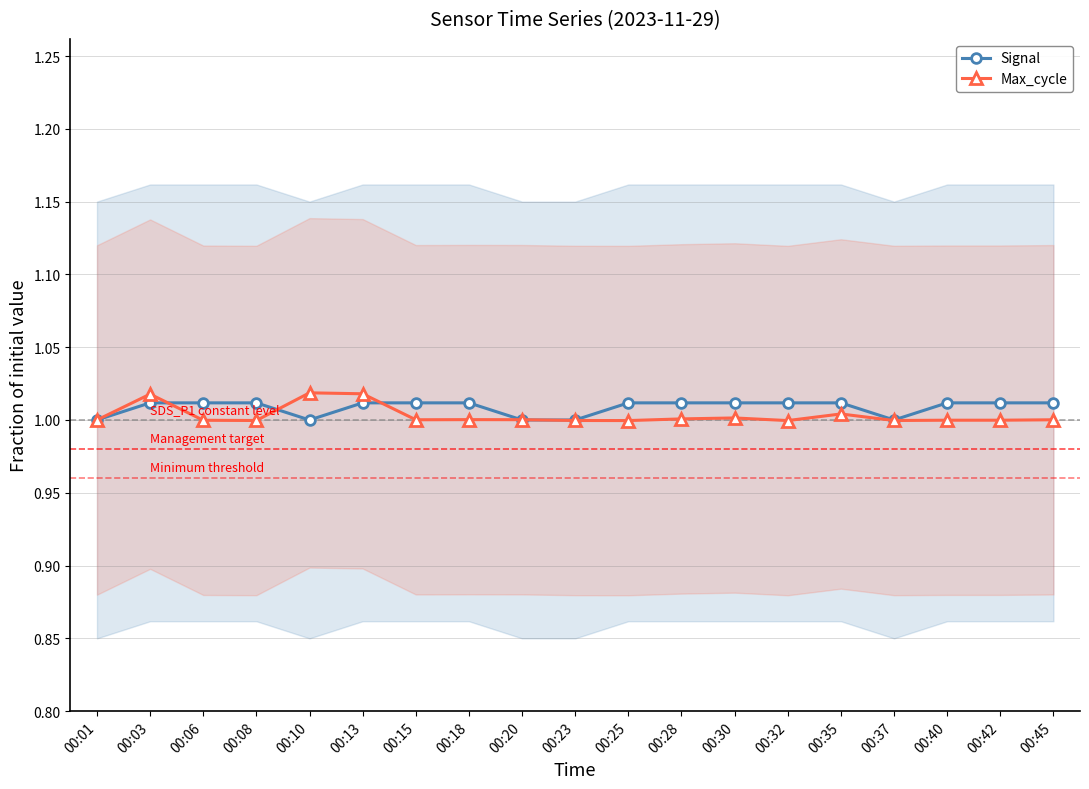

What is the value of the Max_cycle point at the 19th from the left?

1.0